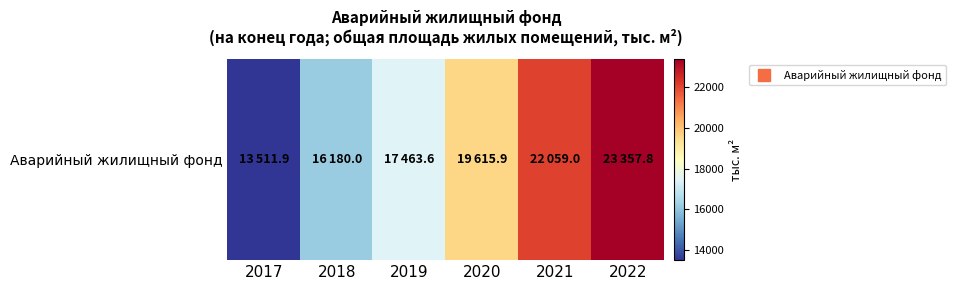

Rank the categories by value from highest to lowest.

2022, 2021, 2020, 2019, 2018, 2017